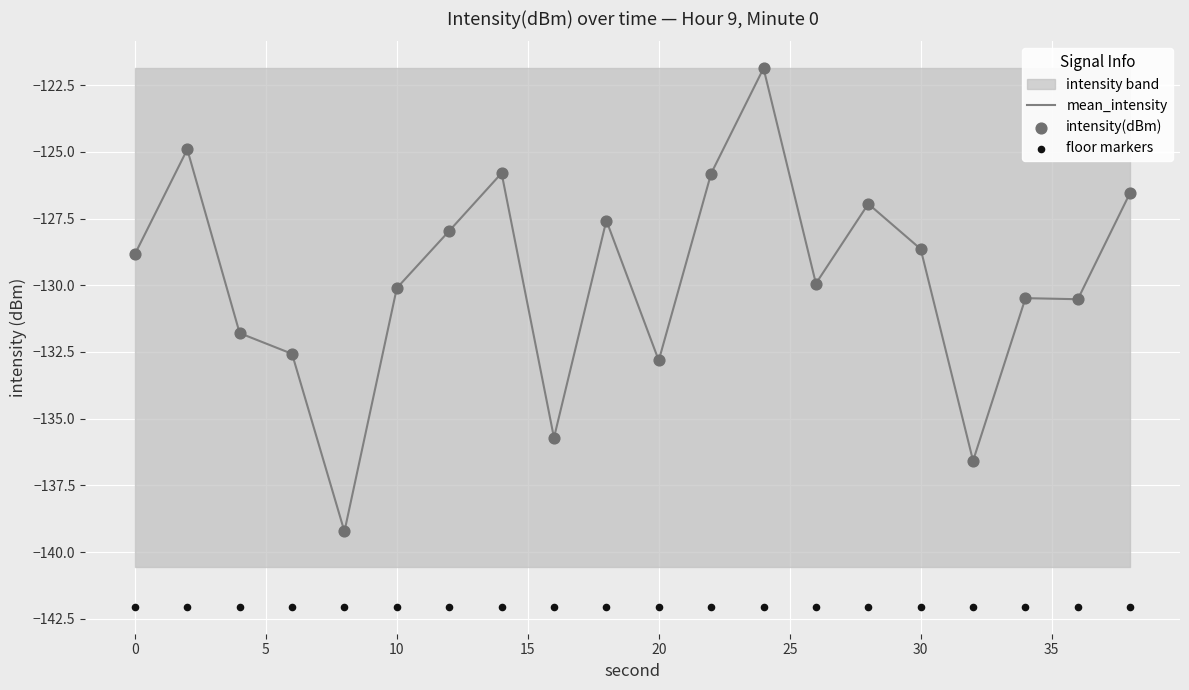

At how many categories does at least one series exceed -126?

4